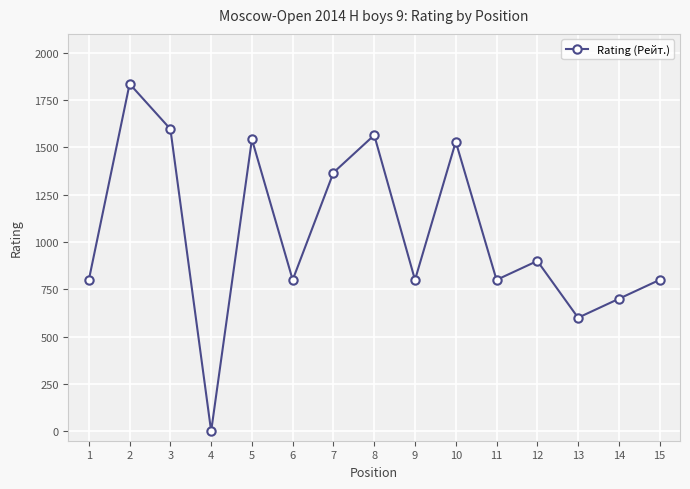

True or false: there are more than 0 points higher than both neighbors.

True